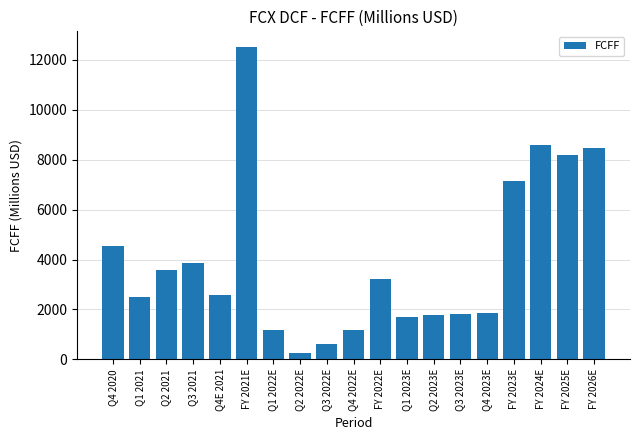

Are the bars grouped side by side (vs. stacked)?

No